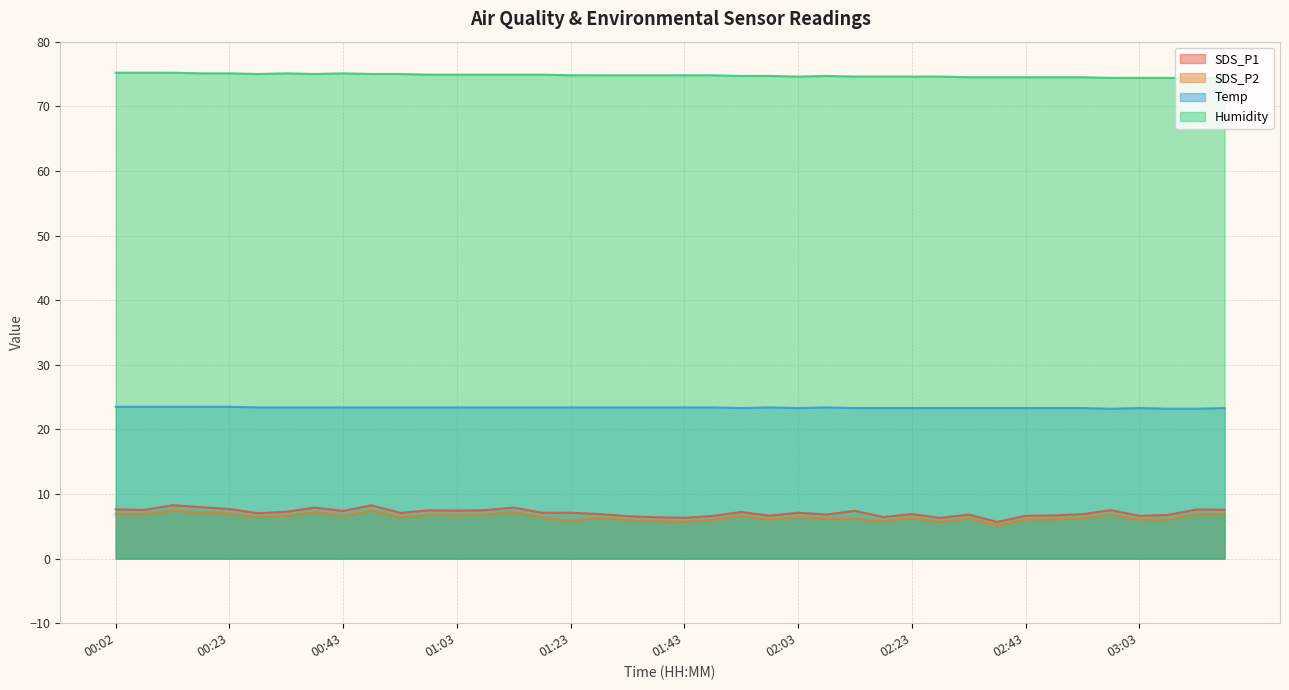

At which category does SDS_P2 reach its first local peak?

00:12